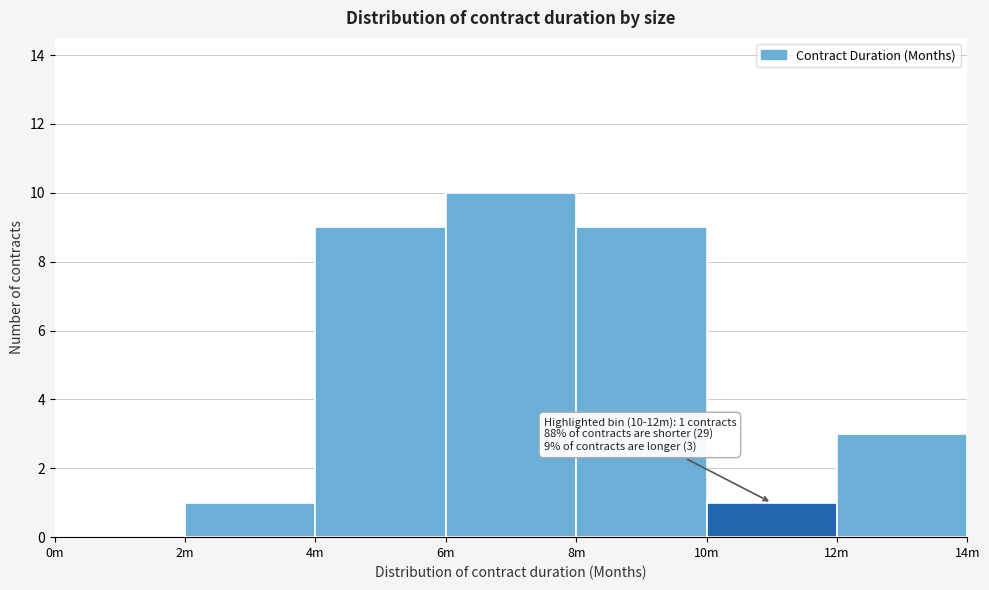

What is the maximum value shown in the chart?

10